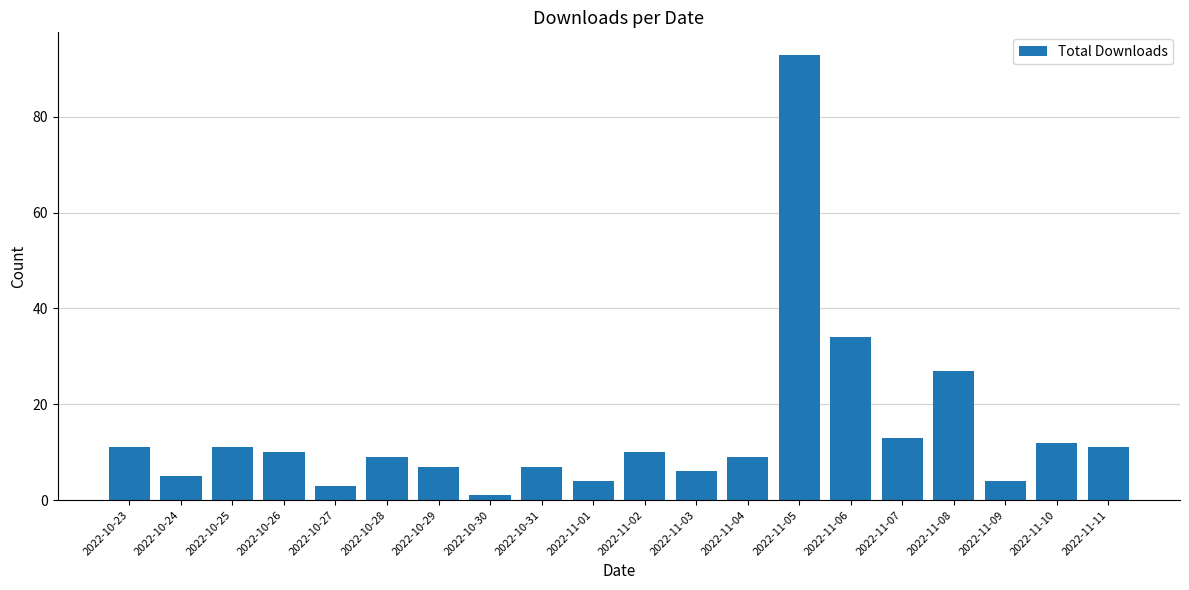

What is the label of the 7th bar from the left?

2022-10-29